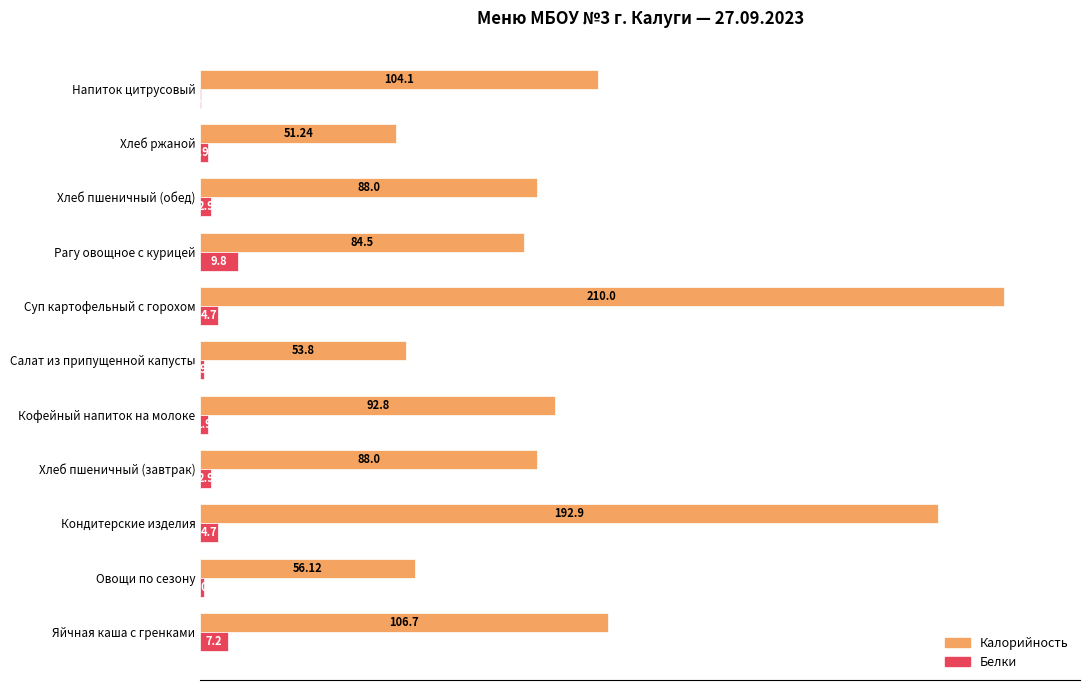

Which series changed the most between Яйчная каша с гренками and Кондитерские изделия?

Калорийность